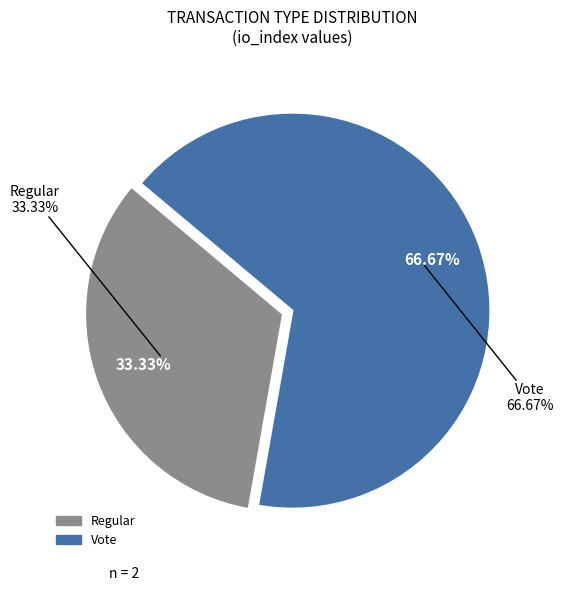

Rank the categories by value from highest to lowest.

Vote, Regular